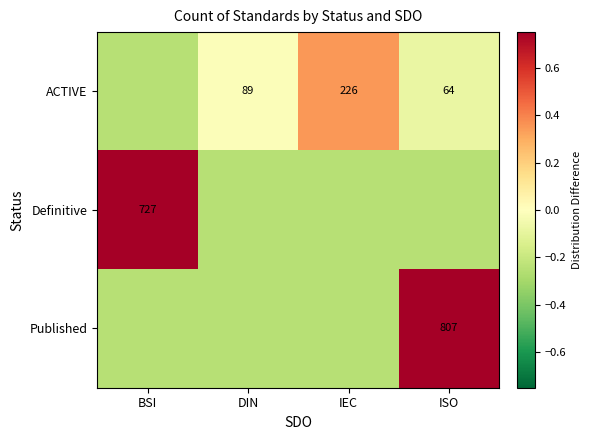

True or false: Definitive has a value of 0.4 at BSI.

False